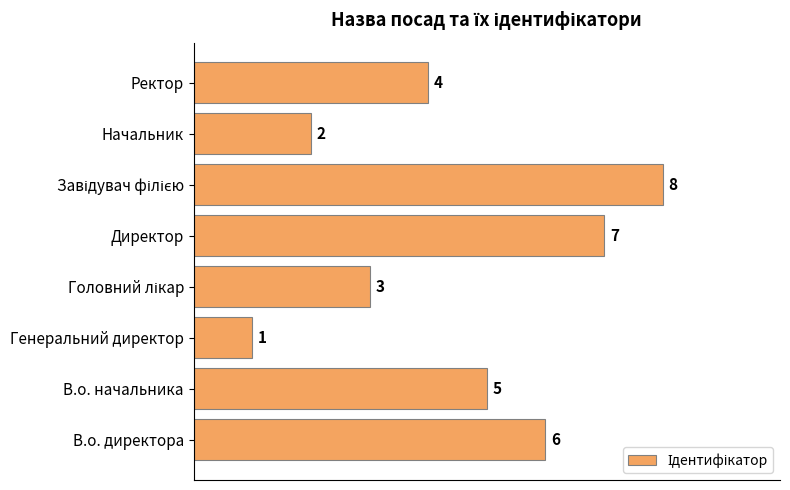

What is the sum of all values?

36